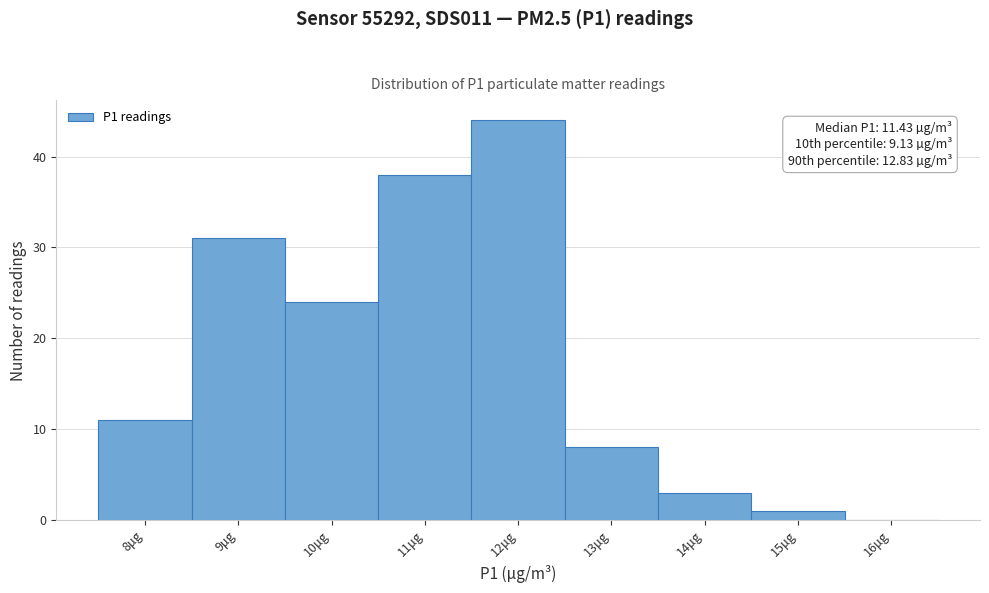

Reading right to left, extract all data points from this chart.

16μg=0	15μg=1	14μg=3	13μg=8	12μg=44	11μg=38	10μg=24	9μg=31	8μg=11